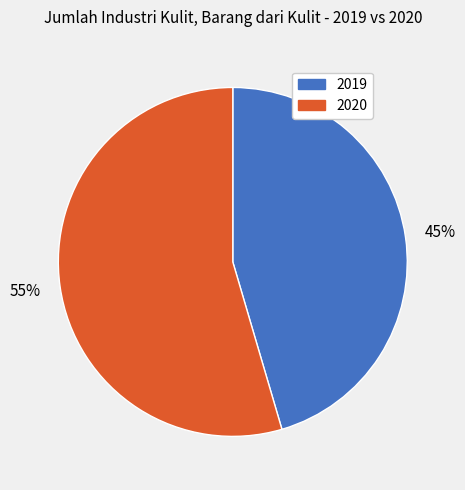

What percentage is the 2019 slice, to the nearest percent?

45%